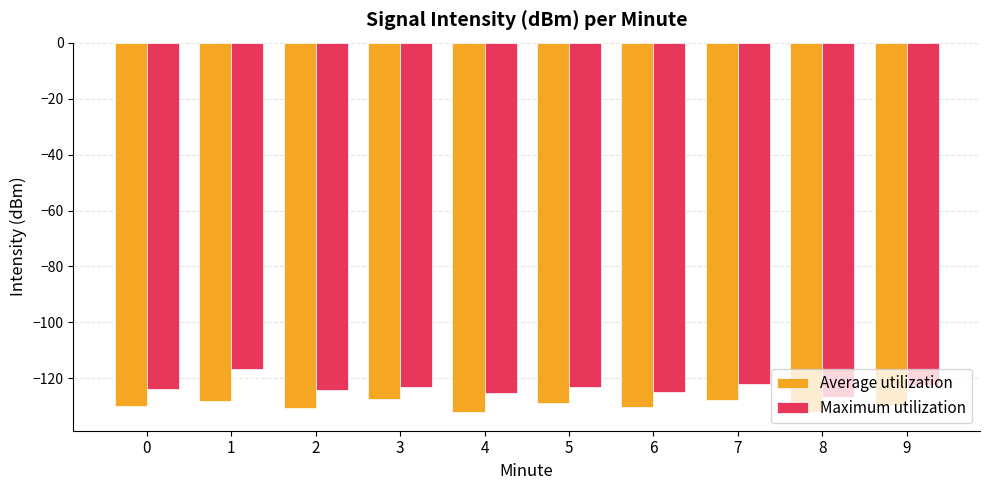

The value of Average utilization at 5 is -128.9. True or false?

True